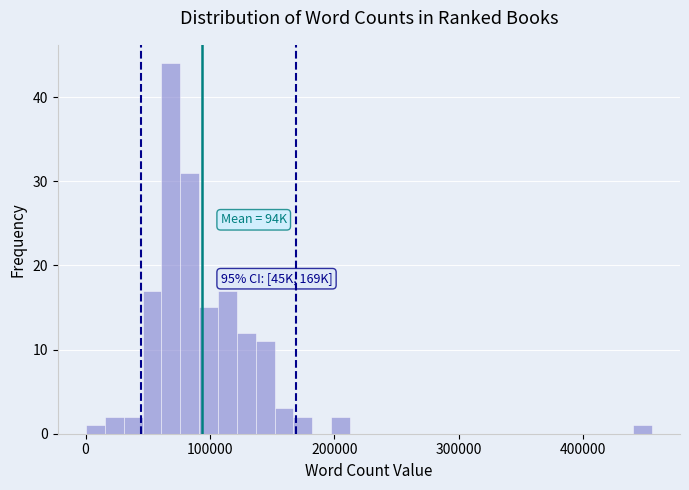

Around what value on the x-axis is the tallest bar? Give the approximate position of its centre, as read against the axis.

70000